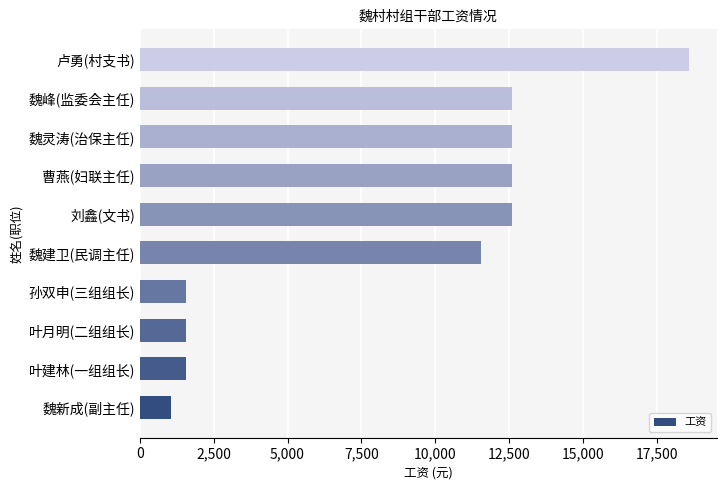

Count the number of categories in the chart.

10